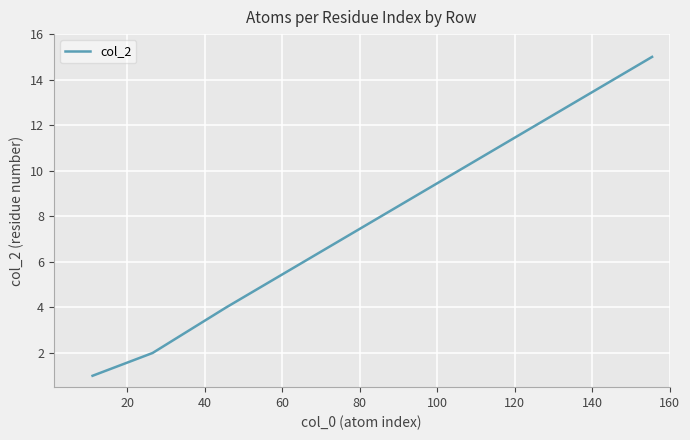

What is the difference between the maximum and minimum values?

14